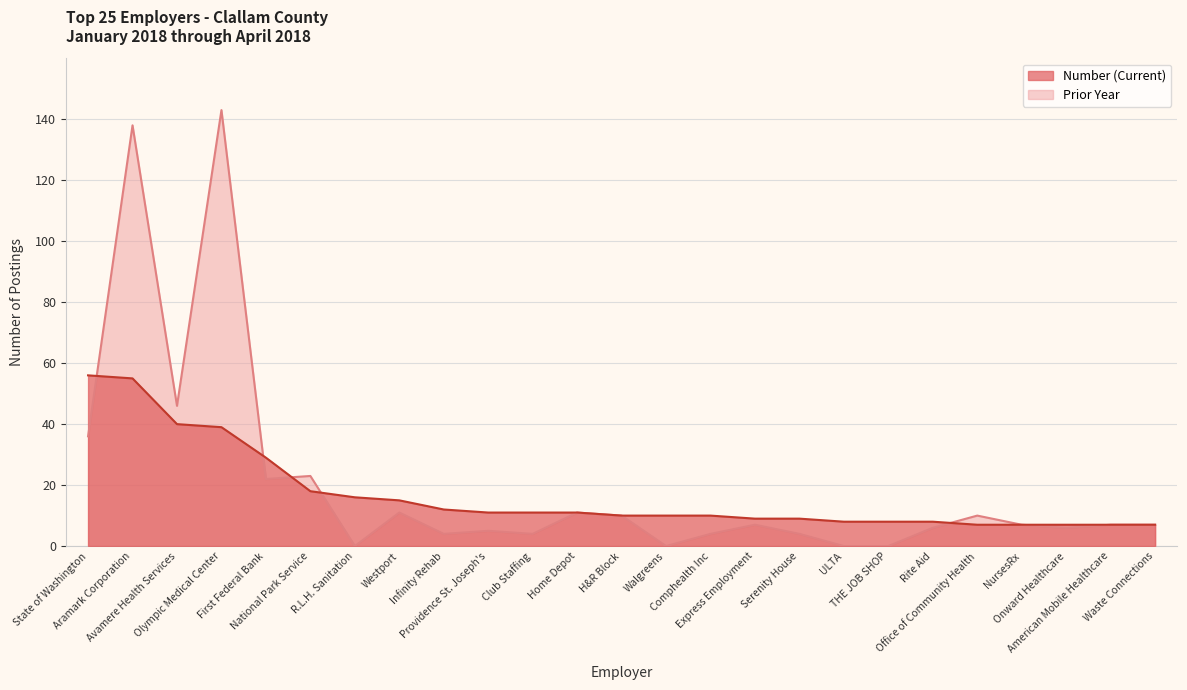

The Prior year series shows 4 at Waste Connections. True or false?

False